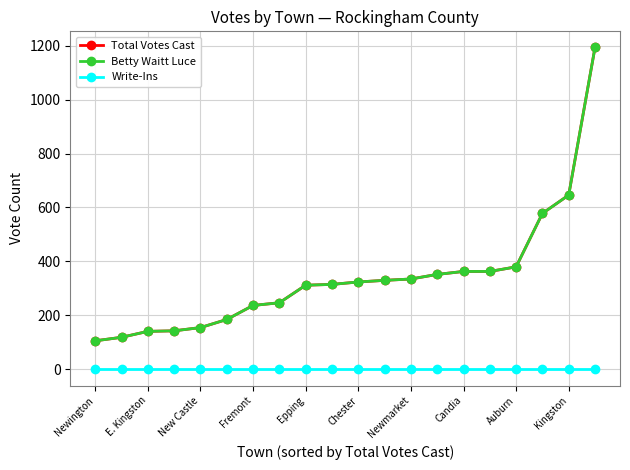

How many lines are shown in the chart?

3